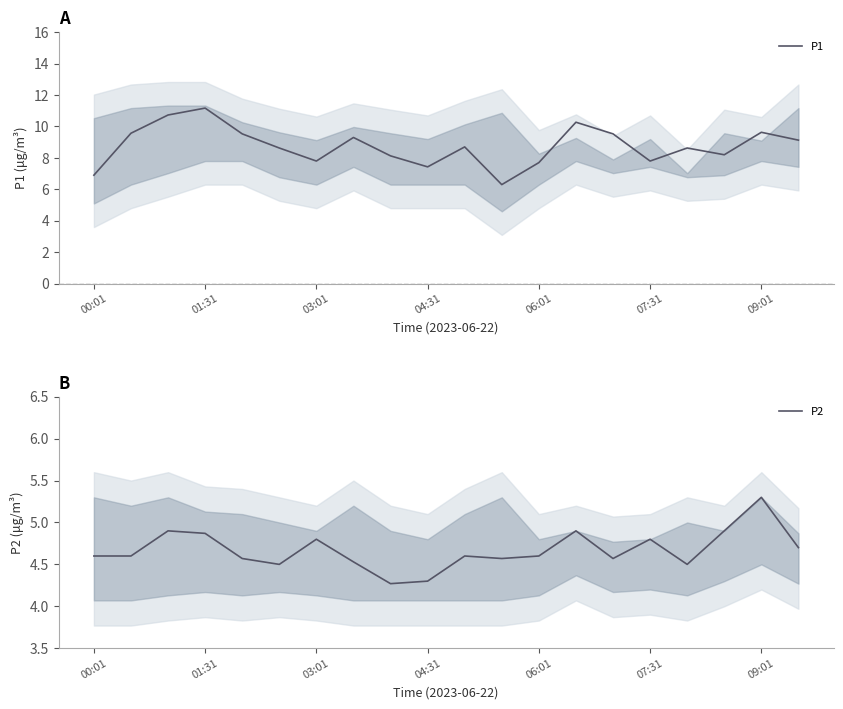

The value of P1 at 07:31 is 4.2. True or false?

False